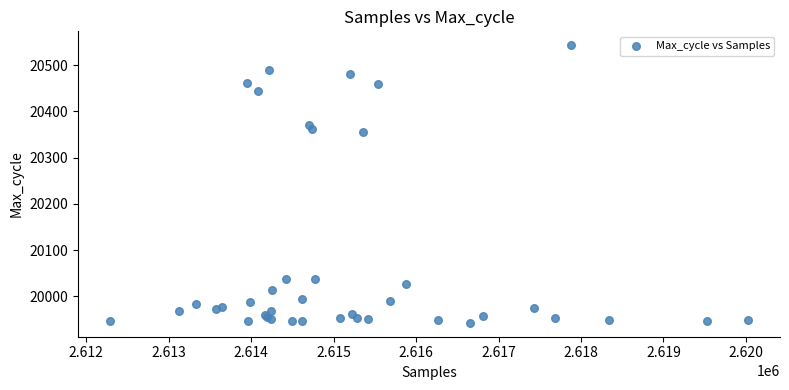

What Y value in the scatter plot is closest to 20243?

20355